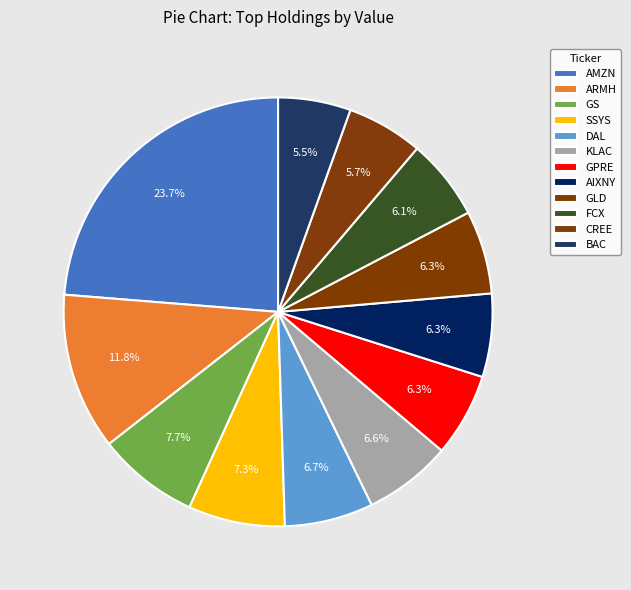

How many slices are in this pie chart?

12